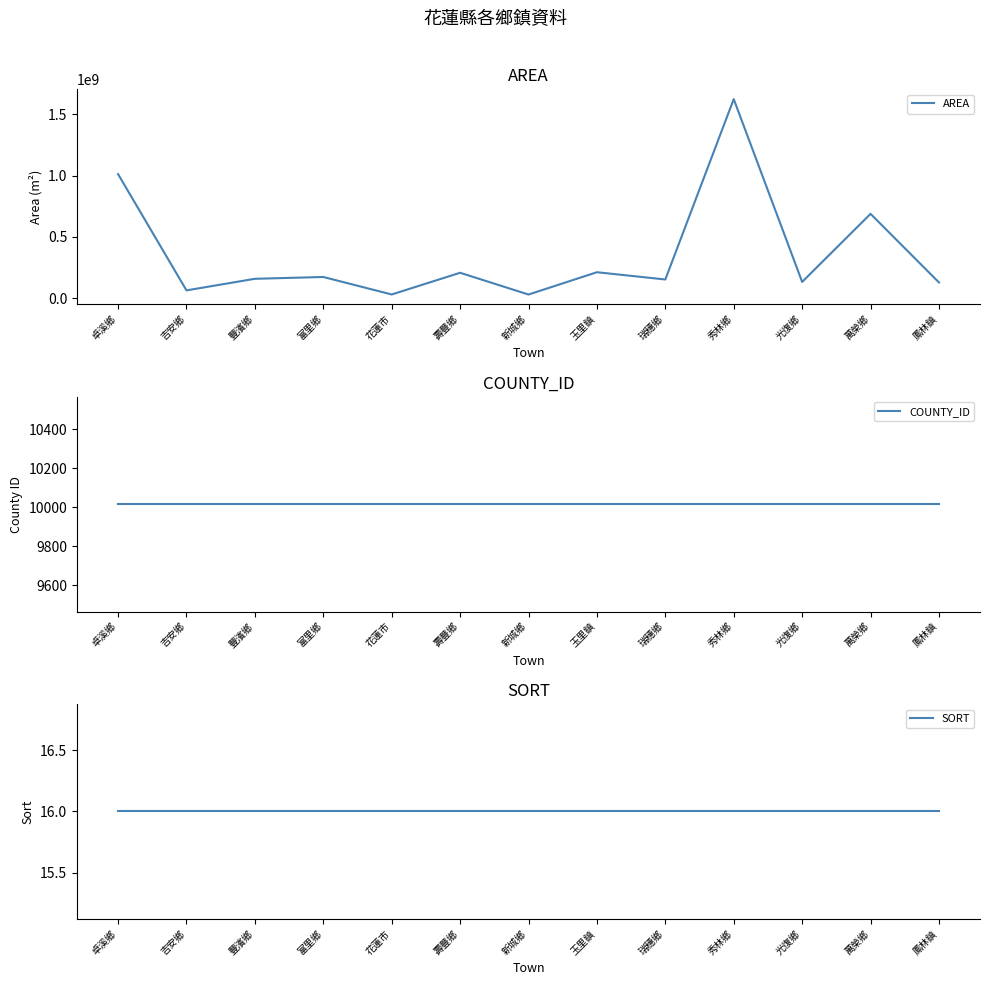

Where does the AREA series first go above 157250341?

卓溪鄉